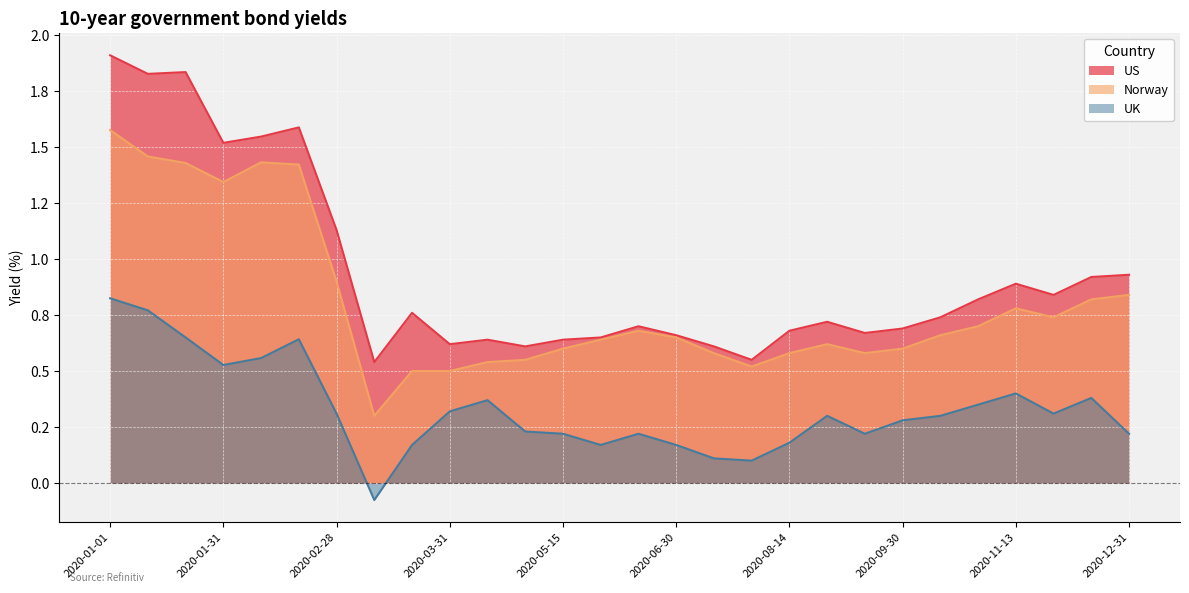

True or false: US has a value of 1.1 at 2020-09-30.

False